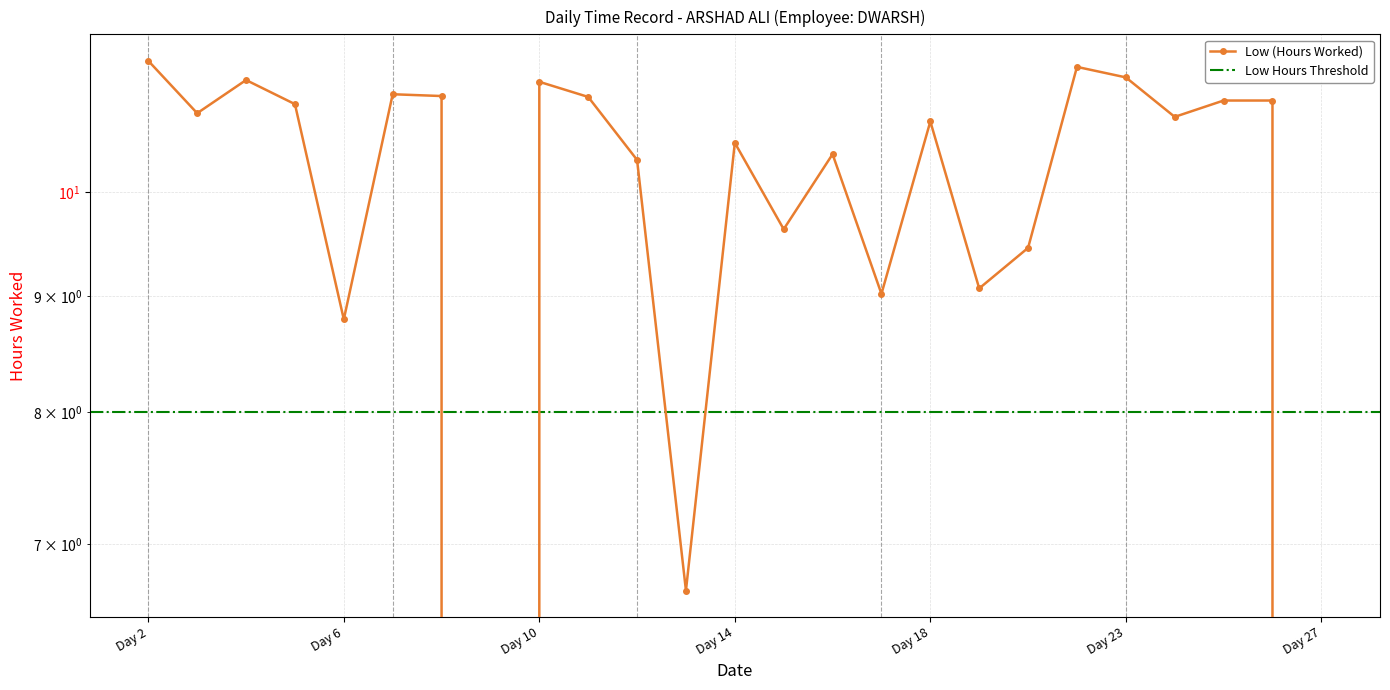

Between Day 17 and Day 12, which is larger?

Day 12